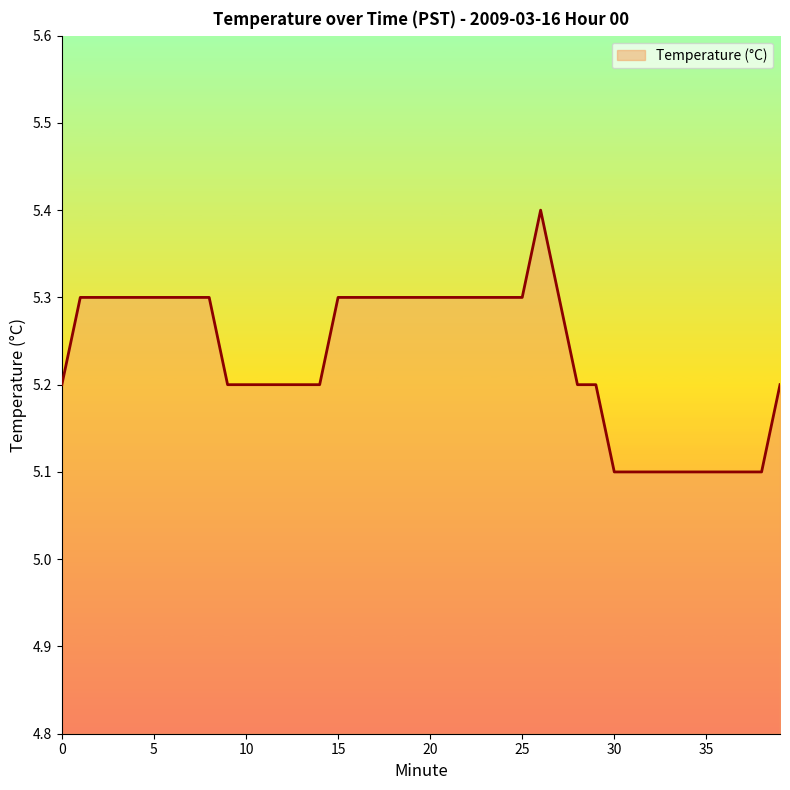

Does the chart have visible grid lines?

No